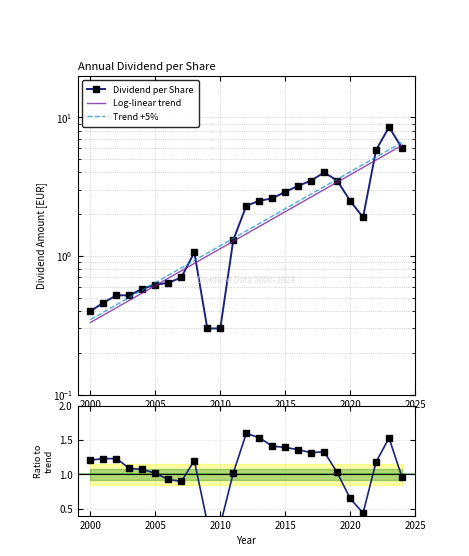

Reading left to right, list all the values displayed in this chart.

2000=0.4	2001=0.5	2002=0.5	2003=0.5	2004=0.6	2005=0.6	2006=0.6	2007=0.7	2008=1.1	2009=0.3	2010=0.3	2011=1.3	2012=2.3	2013=2.5	2014=2.6	2015=2.9	2016=3.2	2017=3.5	2018=4.0	2019=3.5	2020=2.5	2021=1.9	2022=5.8	2023=8.5	2024=6.0